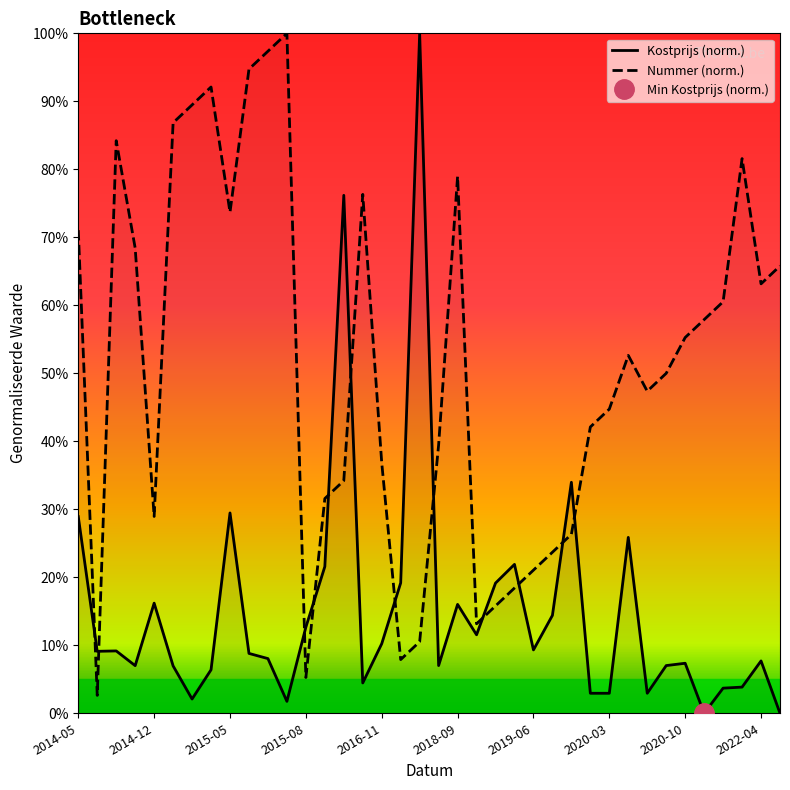

What is the difference between the maximum and minimum values in the Kostprijs (norm.) series?

100.0